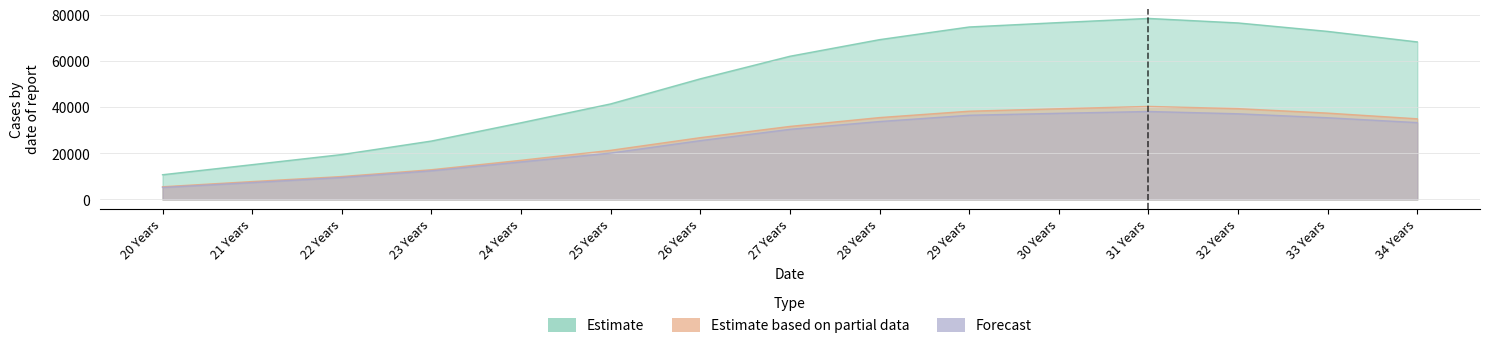

Between 27 Years and 23 Years, which is larger?

27 Years